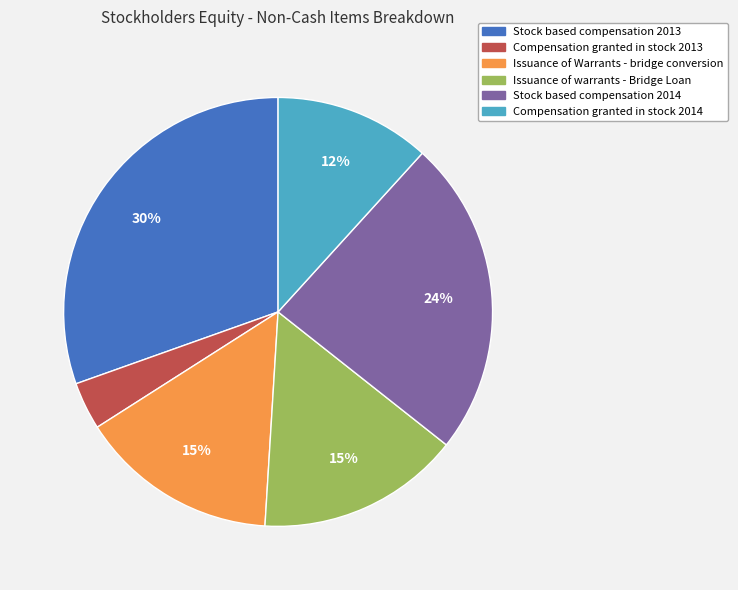

Do Compensation granted in stock 2014 and Stock based compensation 2013 together represent more than half of the pie?

No